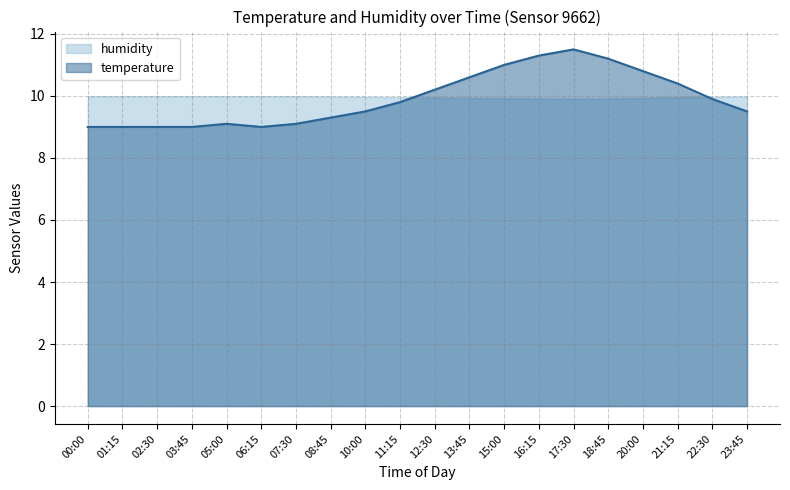

Which category has the lowest value in the temperature series?

00:00